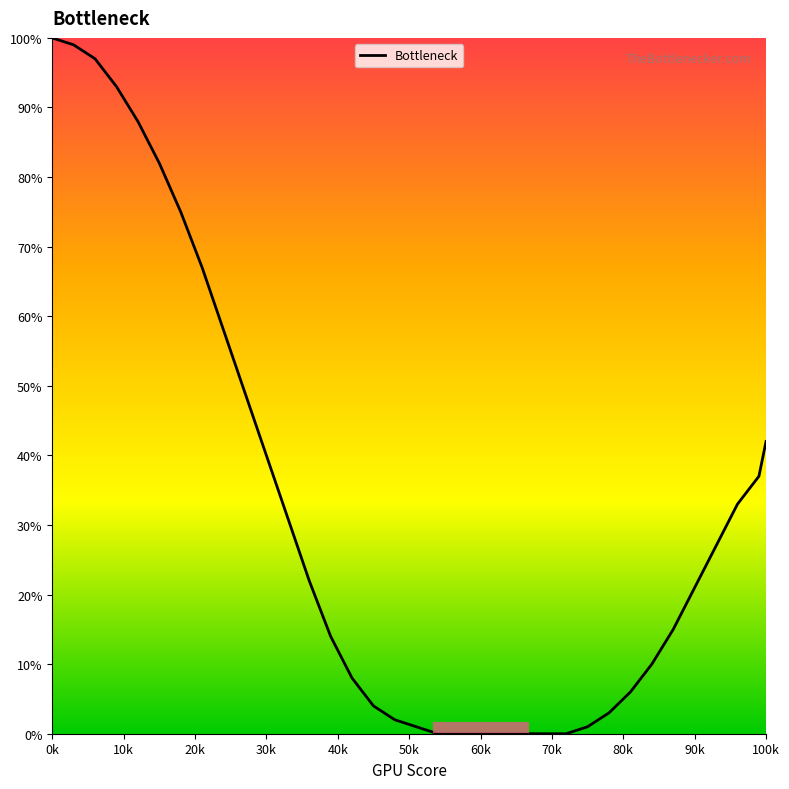

What is the maximum value shown in the chart?

100